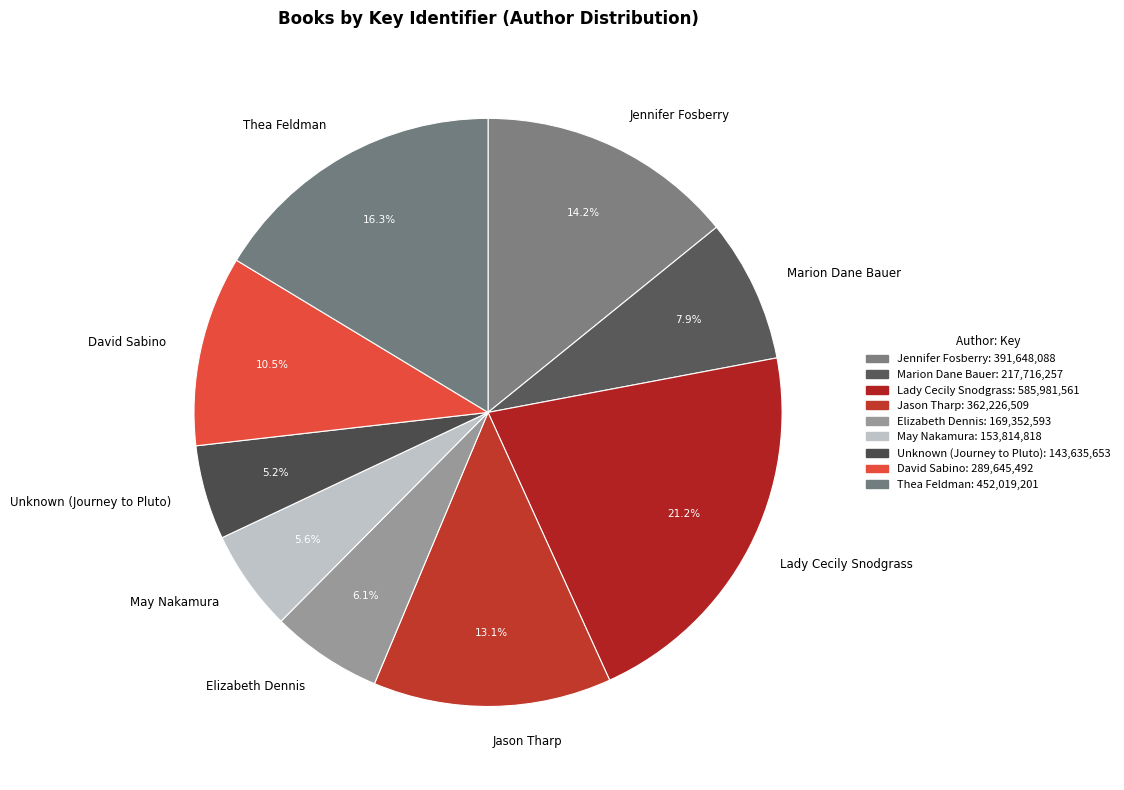

What is the largest slice in the pie chart?

Lady Cecily Snodgrass